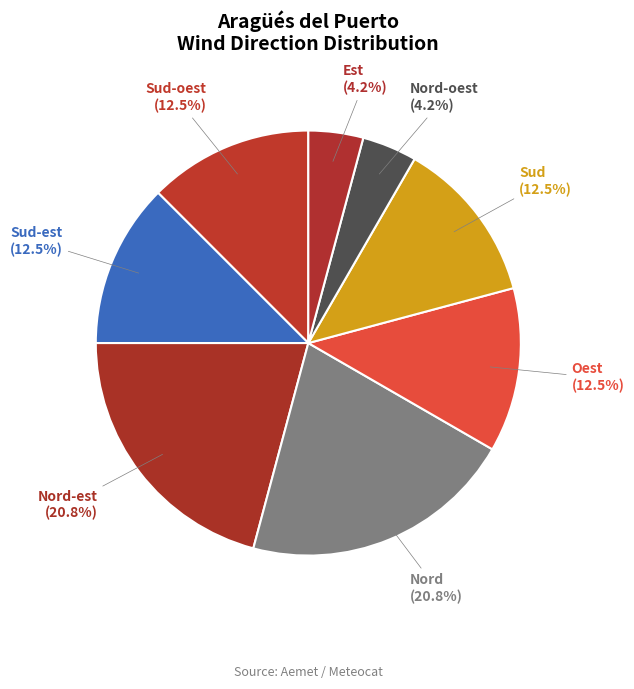

Is Est the majority of the pie?

No